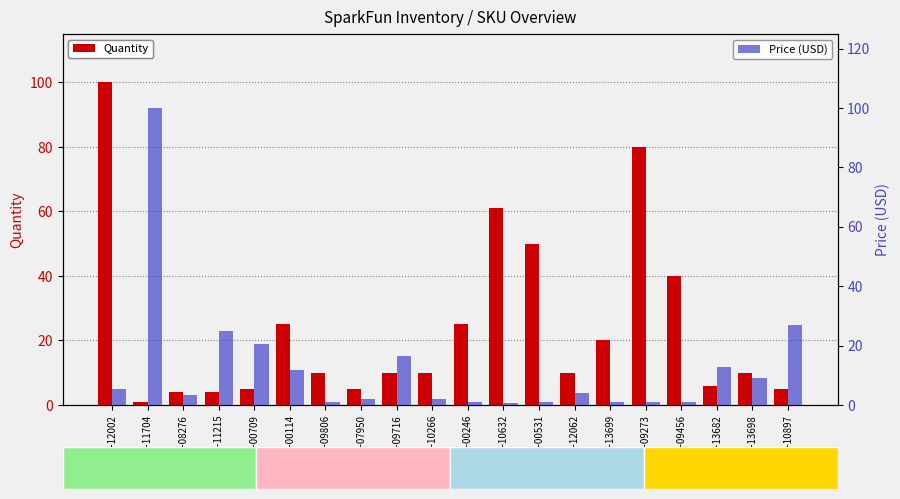

Reading left to right, what are all the values shown in this chart?

Quantity: 100.0	1.0	4.0	4.0	5.0	25.0	10.0	5.0	10.0	10.0	25.0	61.0	50.0	10.0	20.0	80.0	40.0	6.0	10.0	5.0
Price (USD): 5.5	100.0	3.5	24.9	20.5	11.9	1.1	2.1	16.5	2.1	1.1	0.6	1.1	4.0	1.1	0.9	0.9	12.9	8.9	26.9